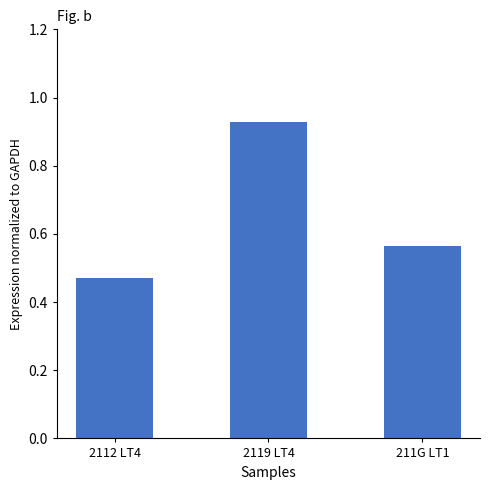

At which category does the chart reach its peak across all series?

2119 LT4